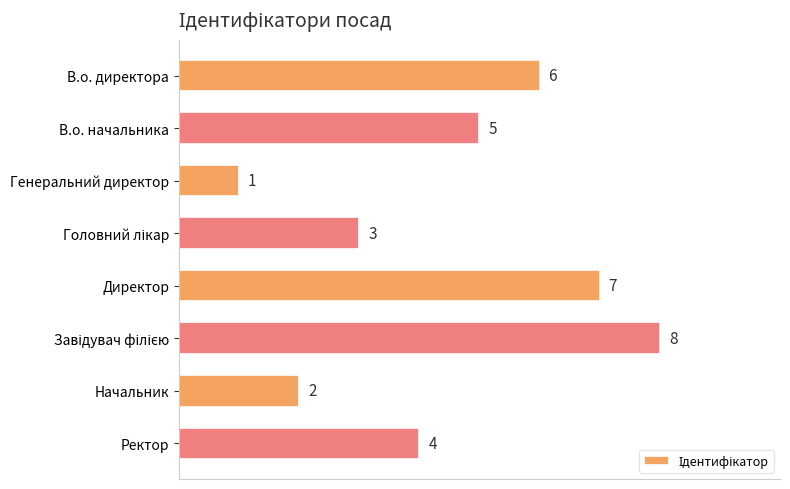

What is the ratio of the value at Начальник to the value at Генеральний директор?

2.0